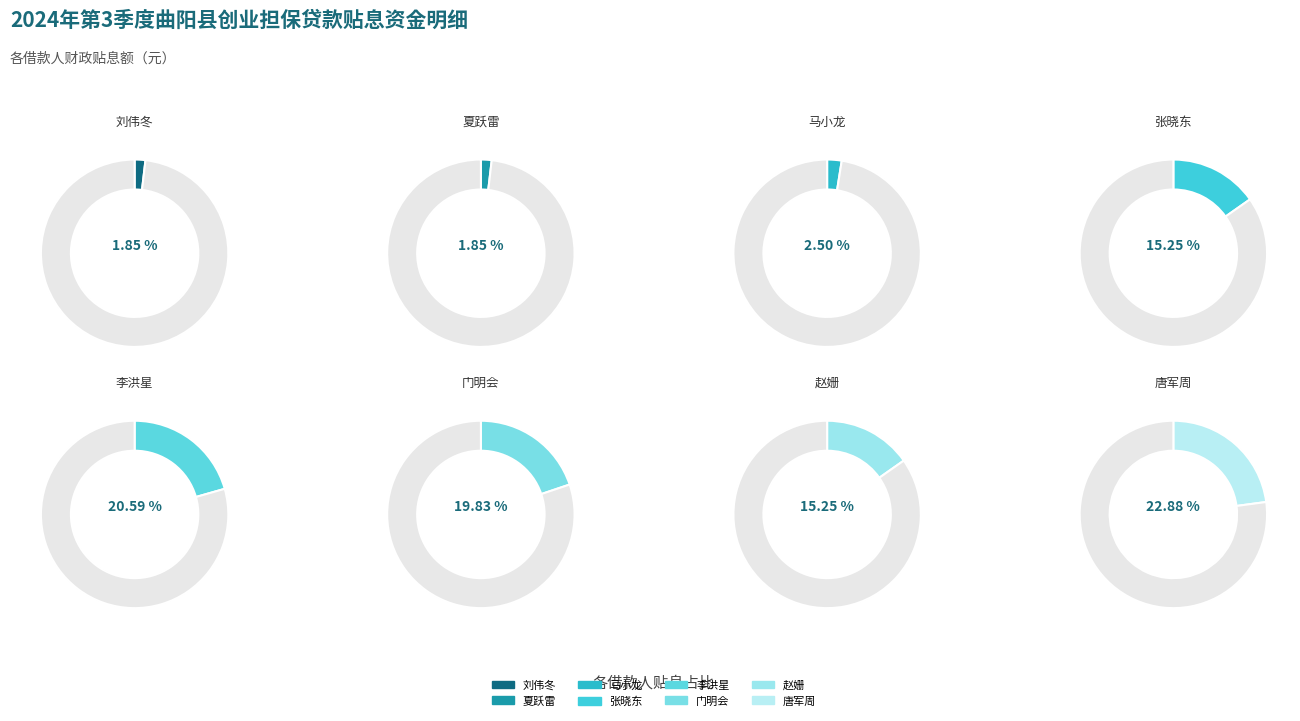

Combined, what portion of the pie is 门明会 and 李洪星?

40.4%